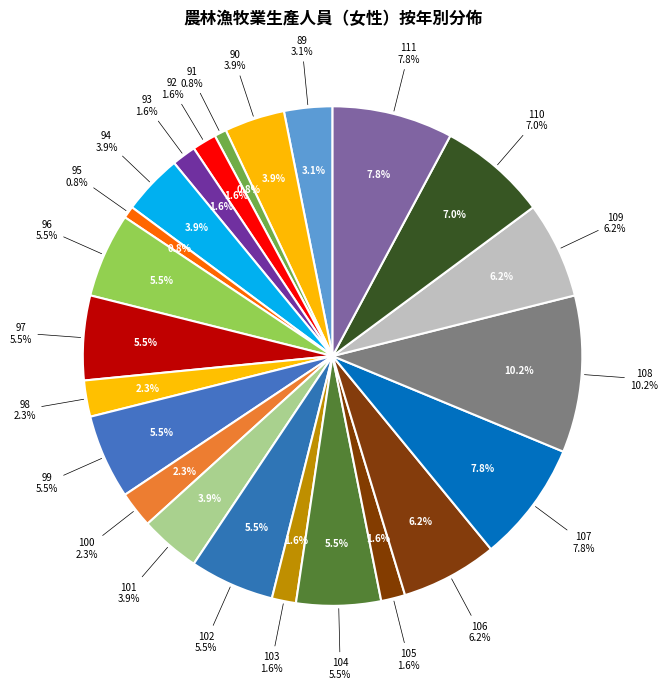

Rank the categories by value from lowest to highest.

91, 95, 92, 93, 103, 105, 98, 100, 89, 90, 94, 101, 96, 97, 99, 102, 104, 106, 109, 110, 107, 111, 108